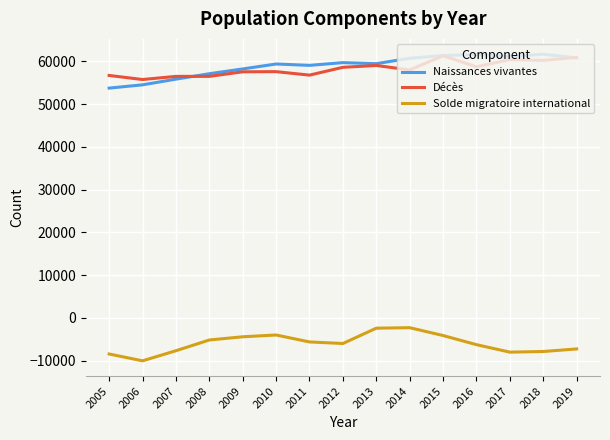

True or false: Naissances vivantes and Solde migratoire international cross at least once.

False